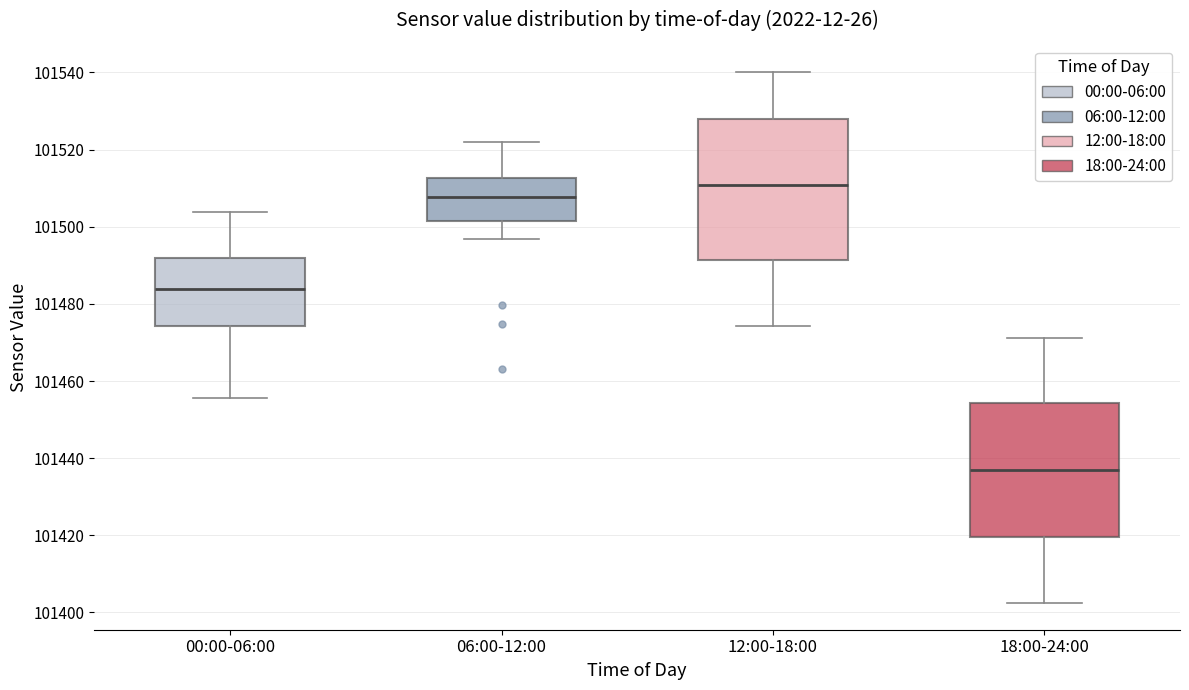

Reading left to right, read every box against the y-axis: the position of its median line, the range the box covers, and the ends of its whiskers. The values are not printed on the chart, so give them approximately, as read against the axis.

00:00-06:00: median 101484, box 101474 to 101492, whiskers 101456 to 101504
06:00-12:00: median 101508, box 101502 to 101512, whiskers 101496 to 101522
12:00-18:00: median 101510, box 101492 to 101528, whiskers 101474 to 101540
18:00-24:00: median 101438, box 101420 to 101454, whiskers 101402 to 101472